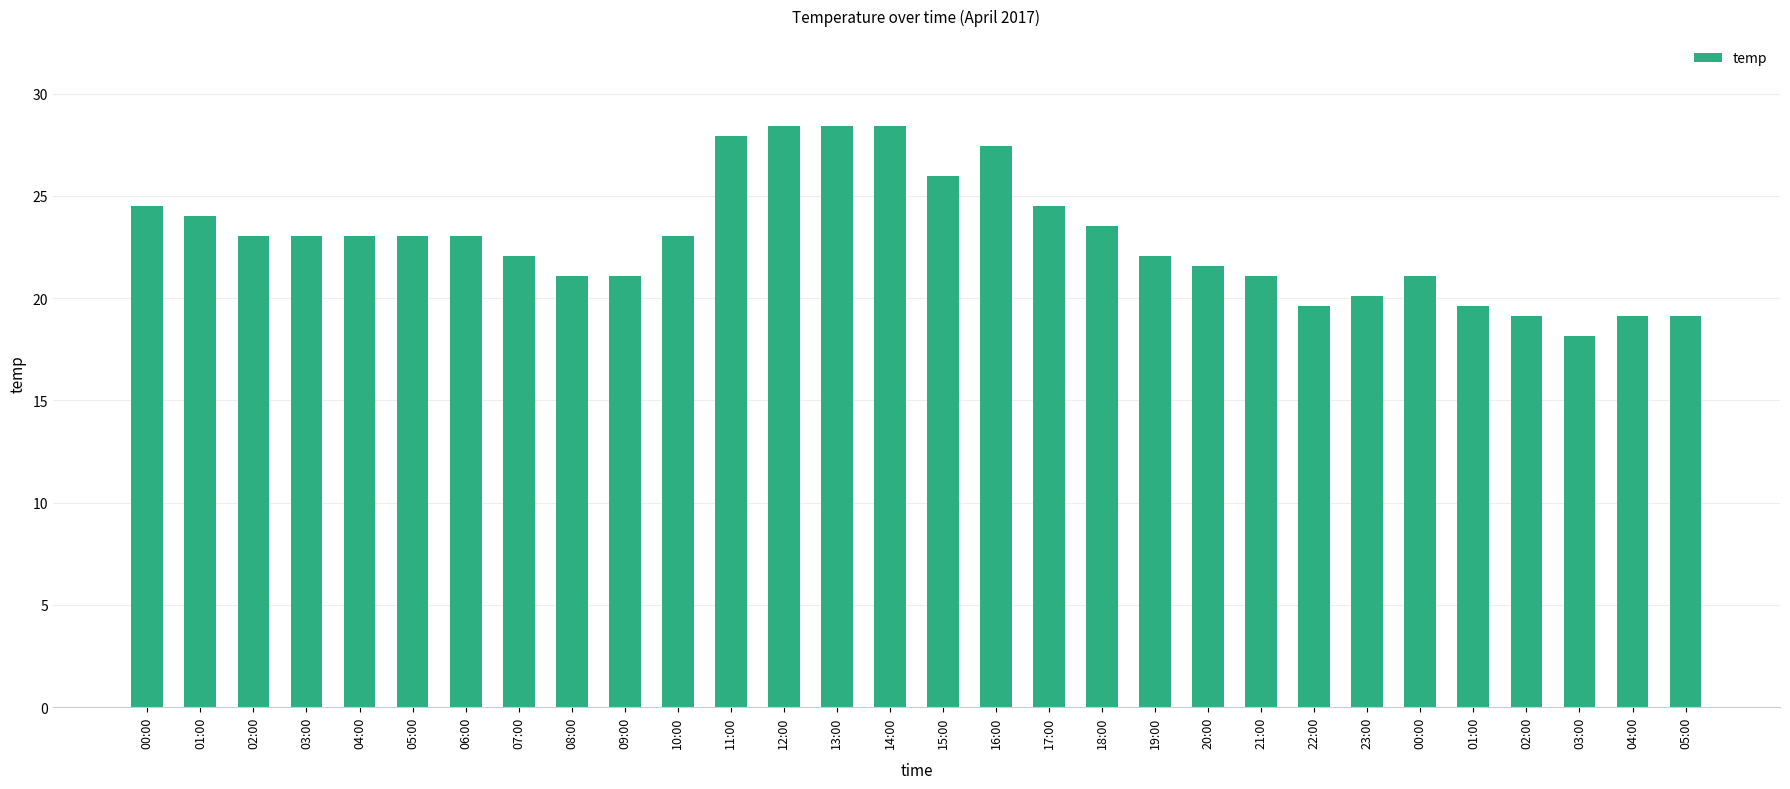

What is the sum of all values?

686.0